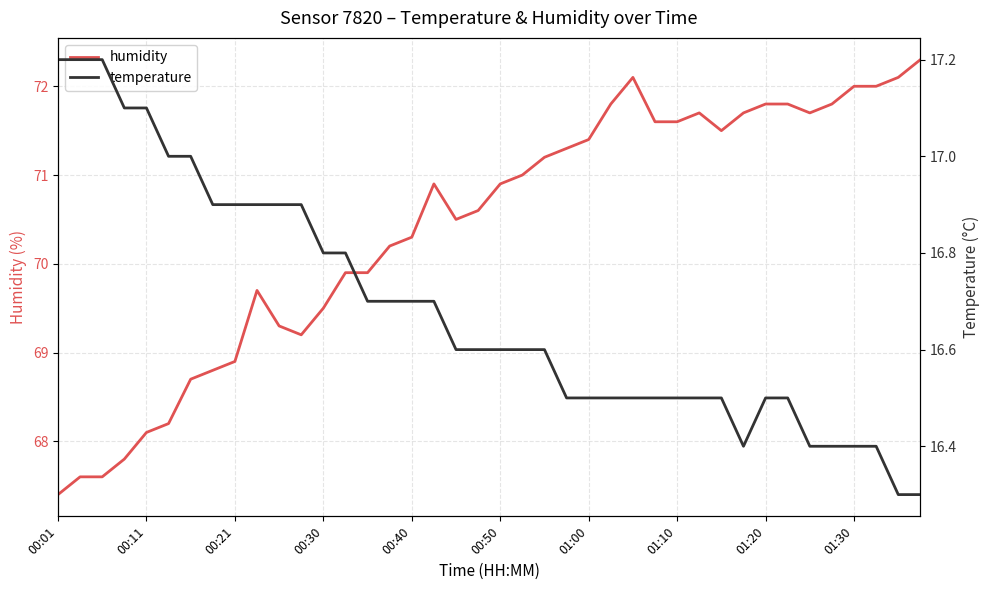

What is the lowest value of the humidity series?

67.4